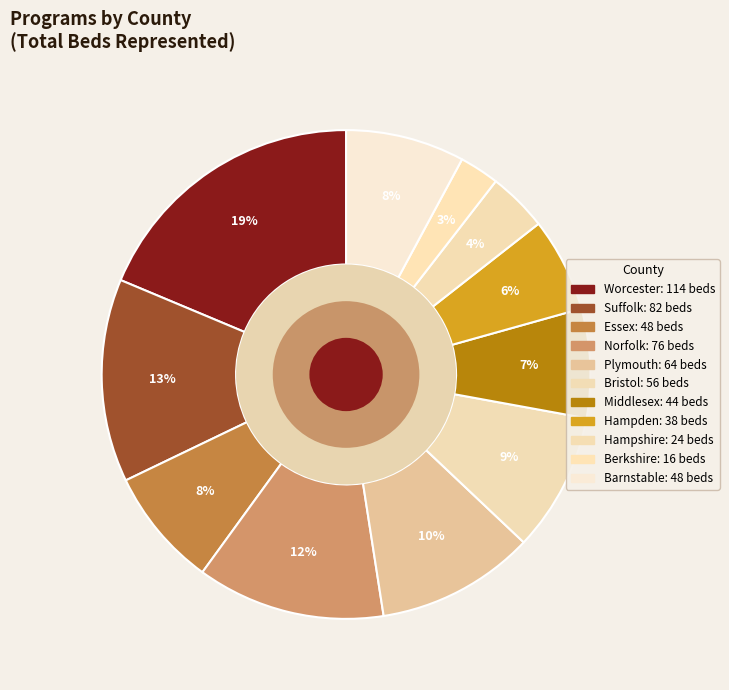

Between Bristol and Suffolk, which is larger?

Suffolk